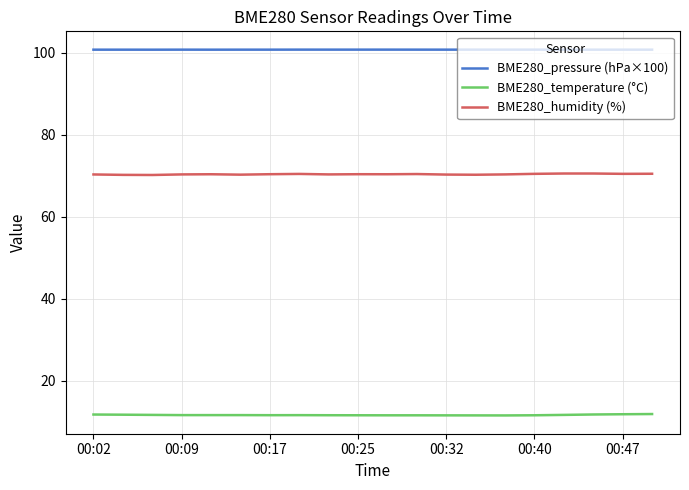

In BME280_pressure (hPa×100), how many points are higher than both neighbors (excluding endpoints)?

5